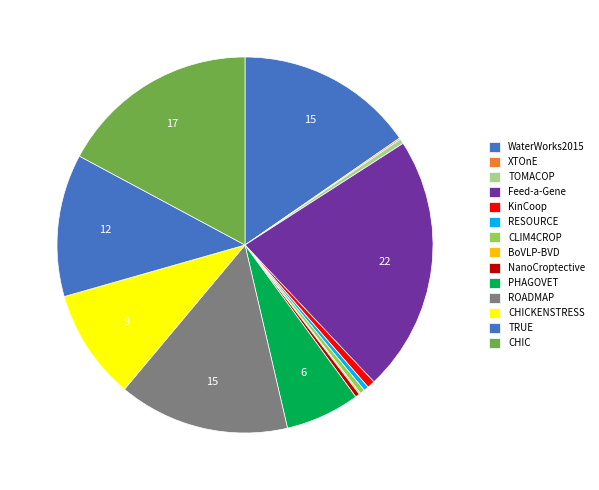

Approximately how many times larger is the value at PHAGOVET compared to BoVLP-BVD?

52.2